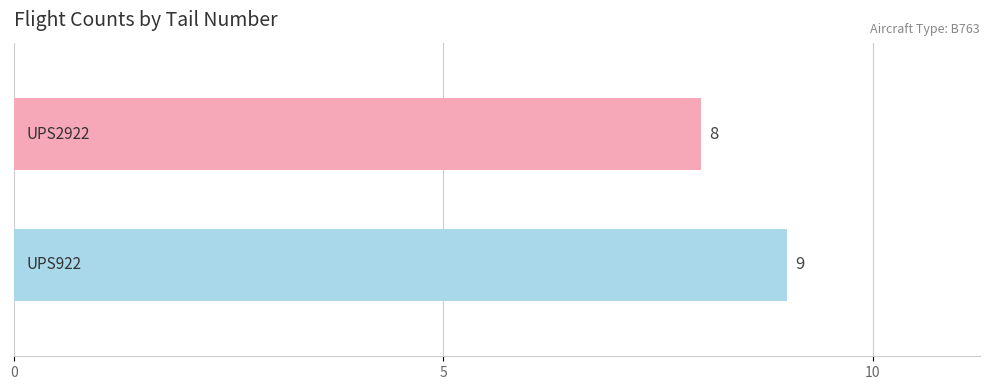

What is the maximum value shown in the chart?

9